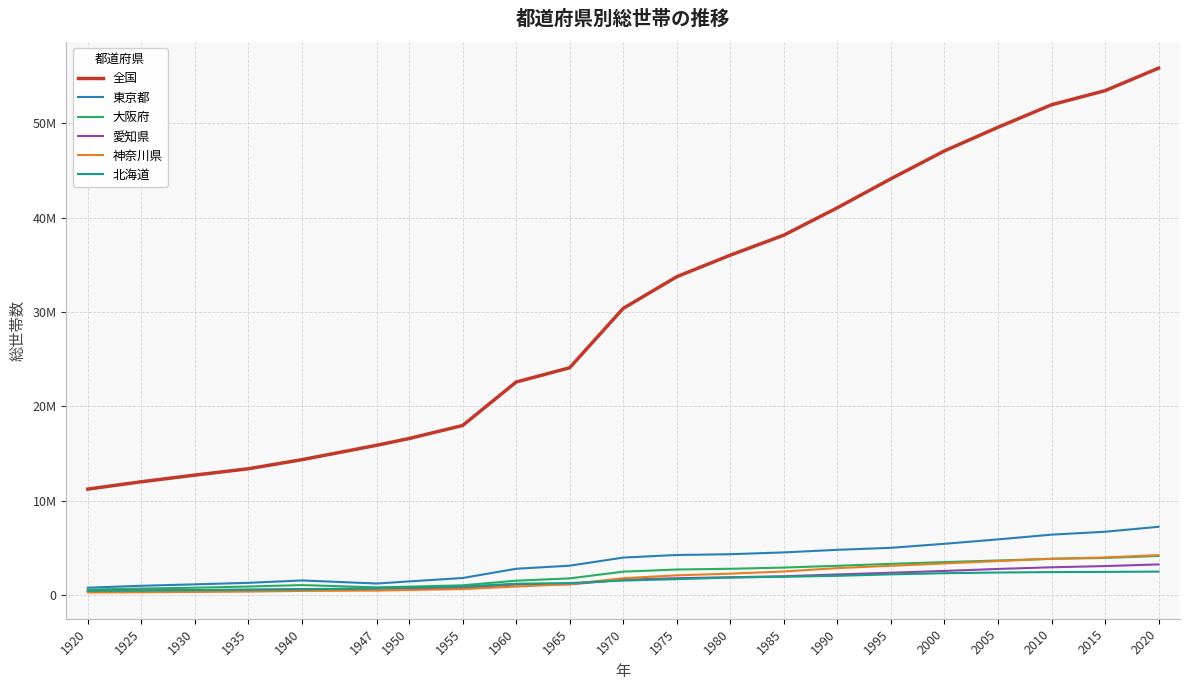

True or false: 大阪府 has more than 0 points higher than both neighbors.

True